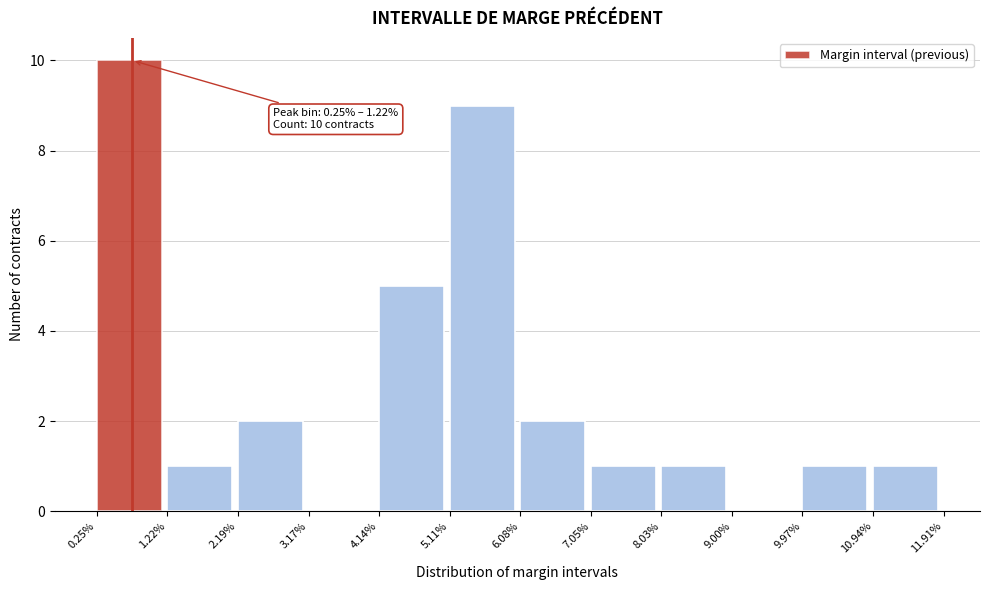

Reading right to left, extract all data points from this chart.

10.94%=1	9.97%=1	9.00%=0	8.03%=1	7.05%=1	6.08%=2	5.11%=9	4.14%=5	3.17%=0	2.19%=2	1.22%=1	0.25%=10